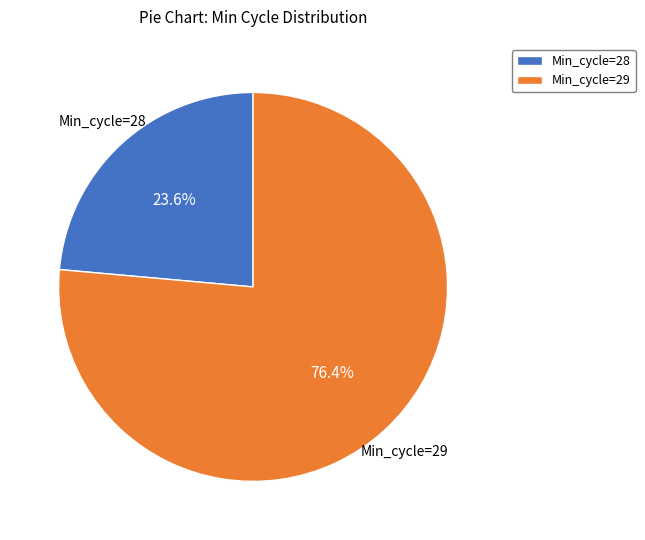

What is the largest slice in the pie chart?

Min_cycle=29